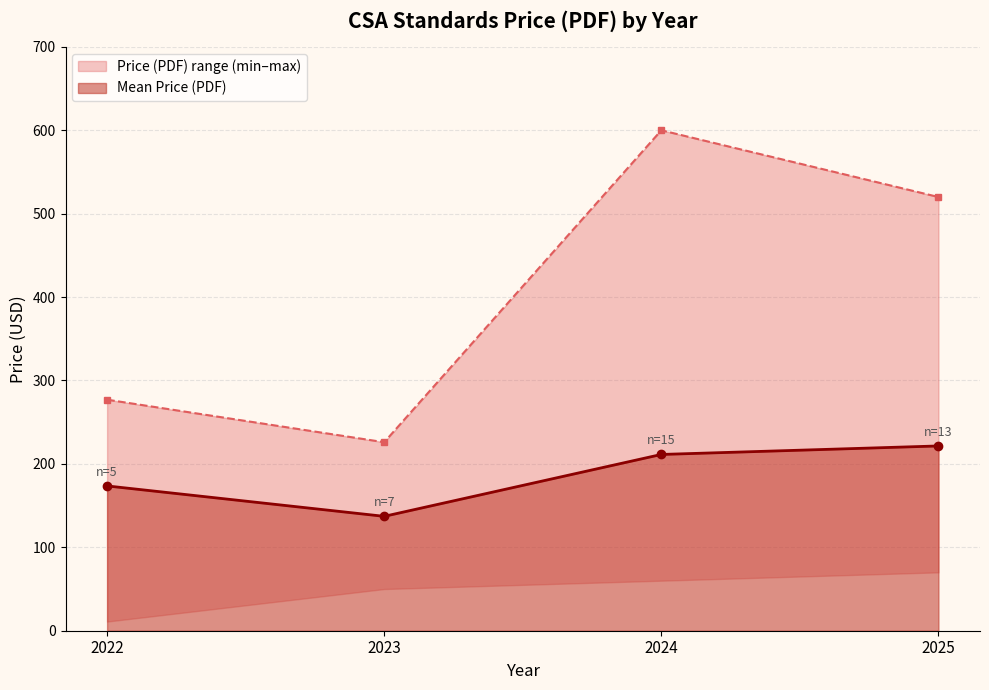

List the labels in order of Mean Price (PDF) value, largest first.

2025, 2024, 2022, 2023